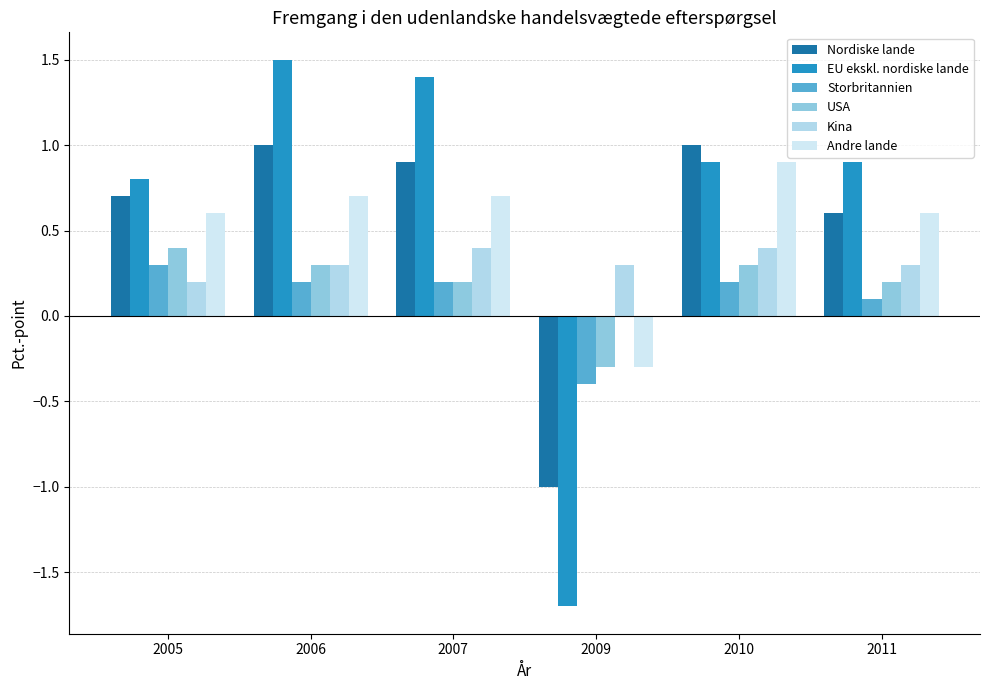

What is the greatest value displayed?

1.5